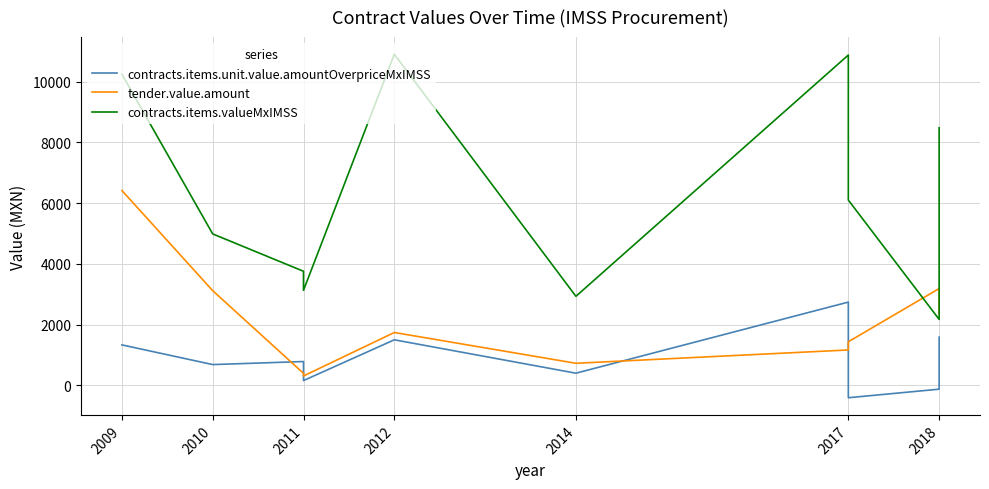

What is the difference between the second highest and minimum values in the contracts.items.unit.value.amountOverpriceMxIMSS series?

1994.1